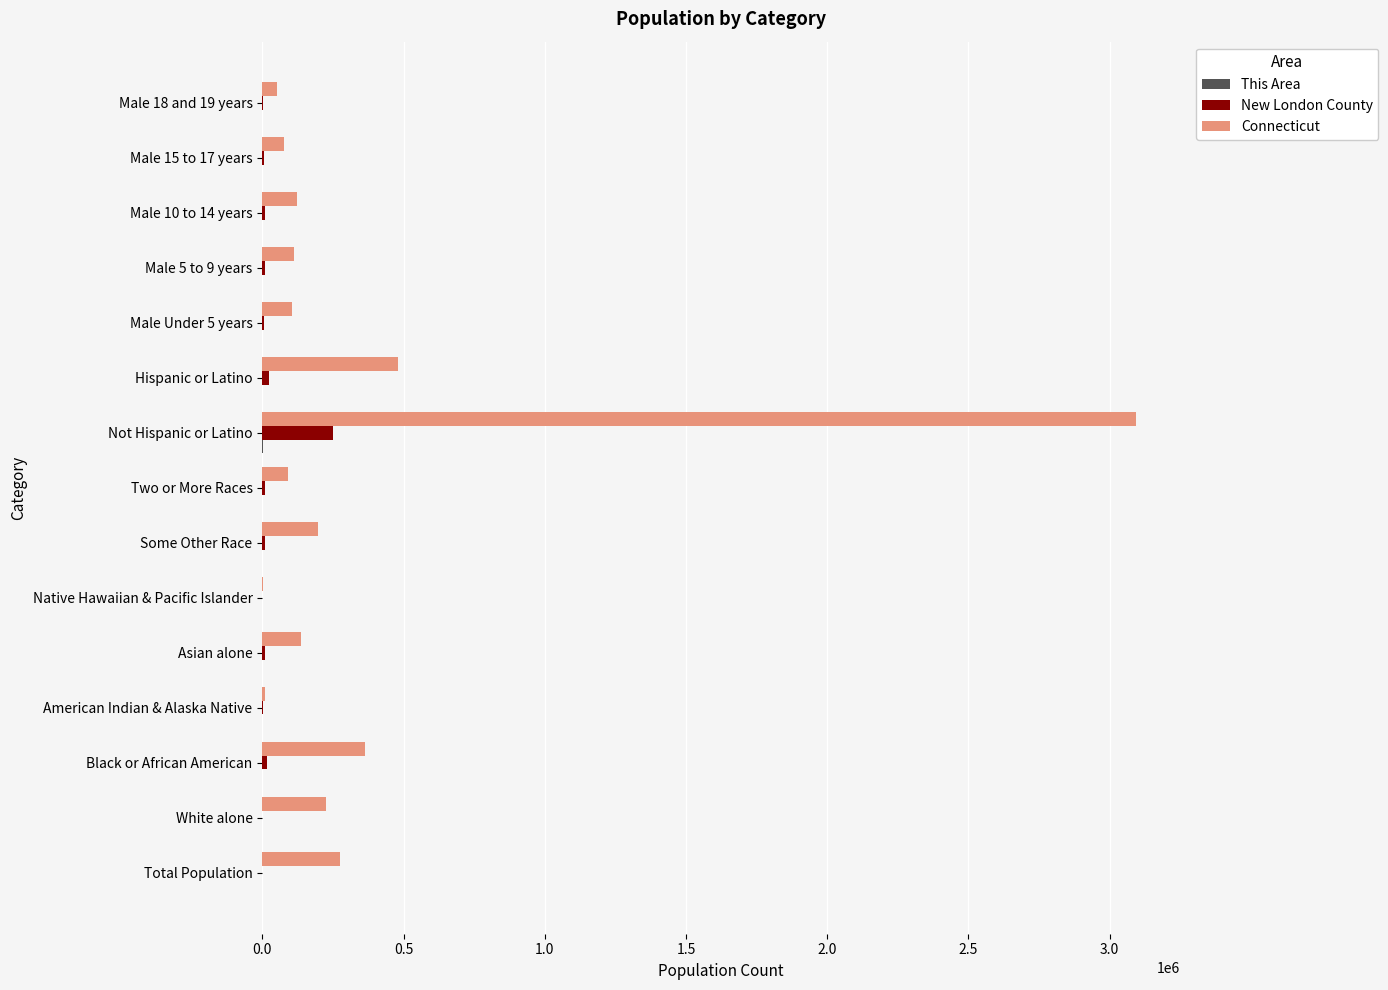

What is the greatest value displayed?

3095010